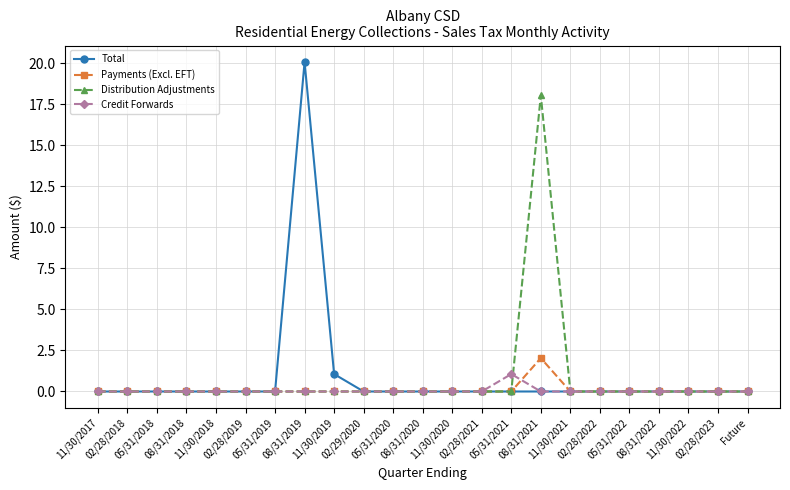

Which series has the largest range (max minus min)?

Total